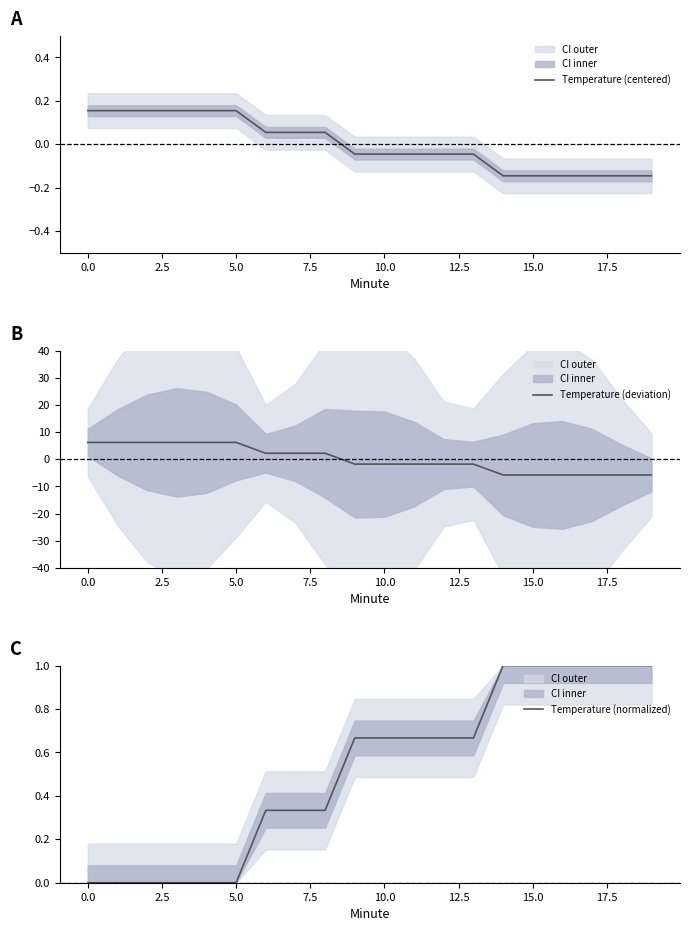

How many lines are shown in the chart?

3